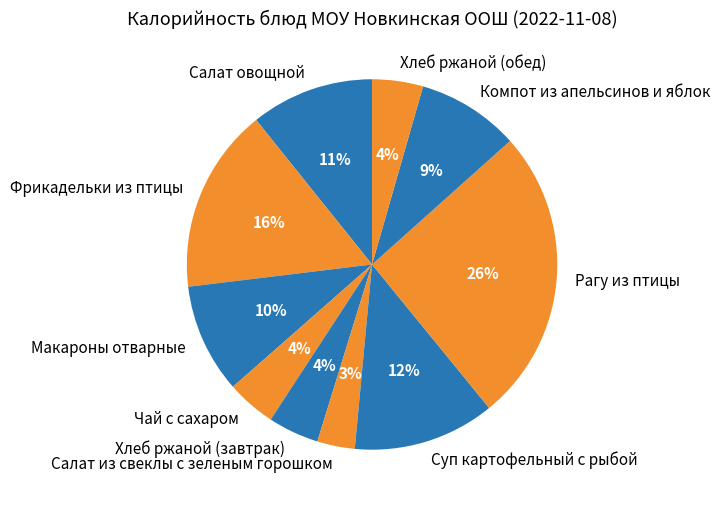

Is Фрикадельки из птицы the majority of the pie?

No